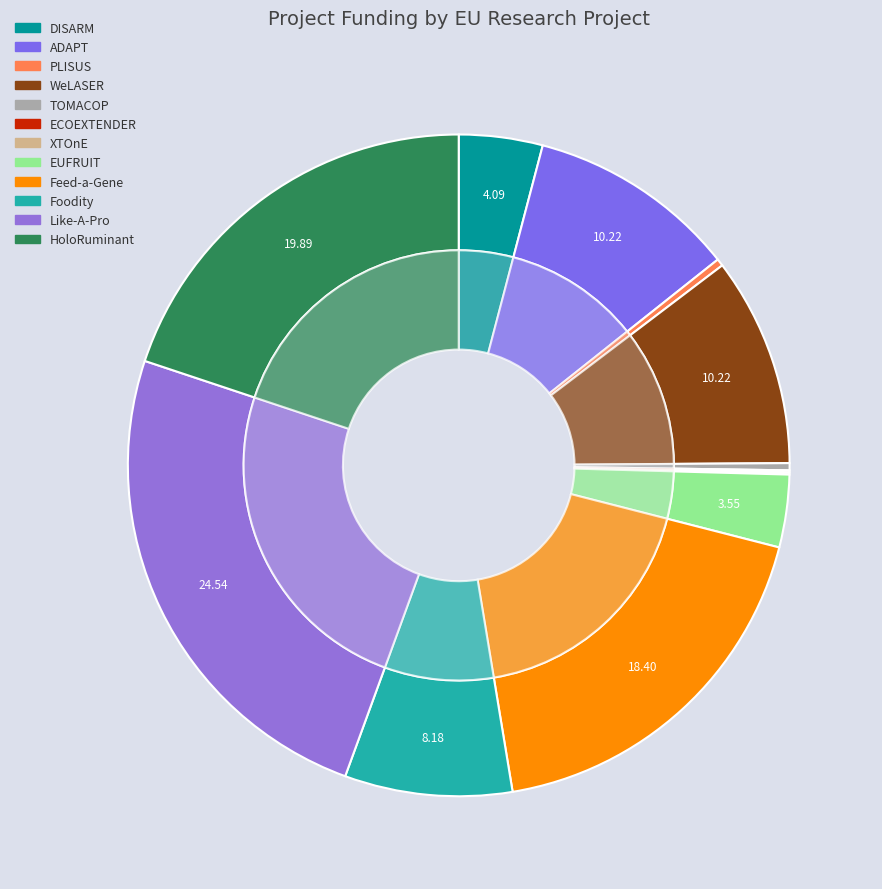

Rank the categories by value from lowest to highest.

ECOEXTENDER, XTOnE, TOMACOP, PLISUS, EUFRUIT, DISARM, Foodity, WeLASER, ADAPT, Feed-a-Gene, HoloRuminant, Like-A-Pro